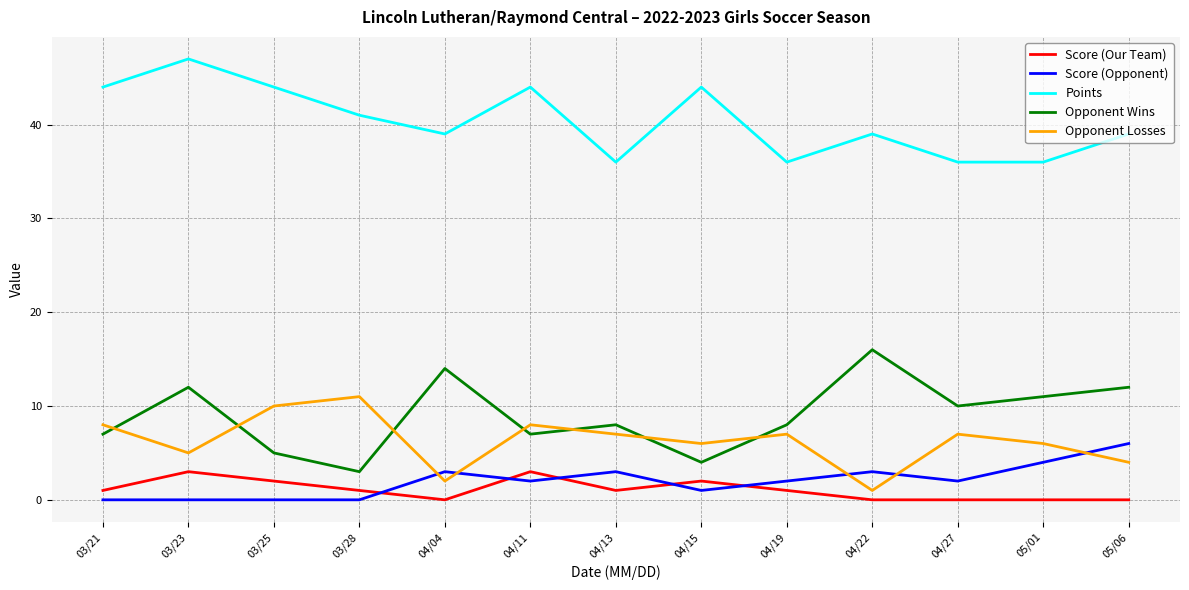

Which series ends up on top after the final intersection of Opponent Wins and Opponent Losses?

Opponent Wins